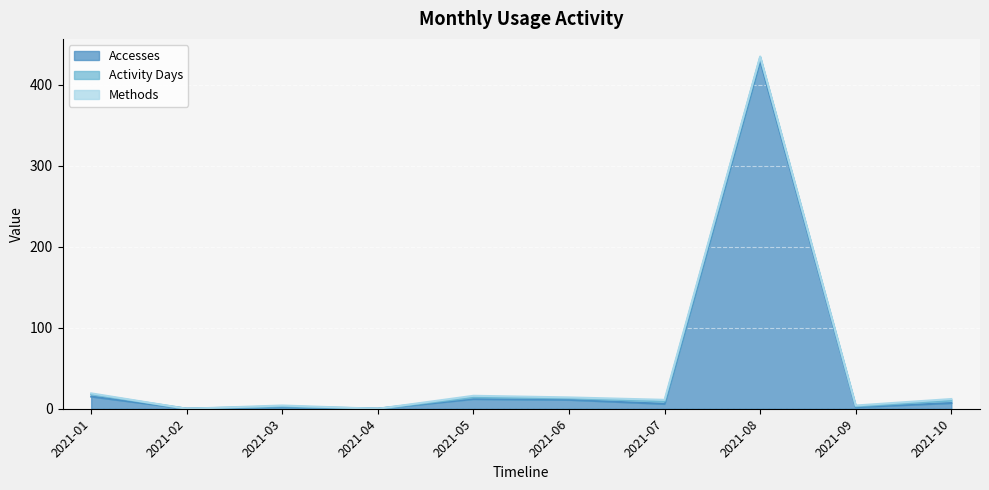

True or false: Accesses and Activity Days cross at least once.

False